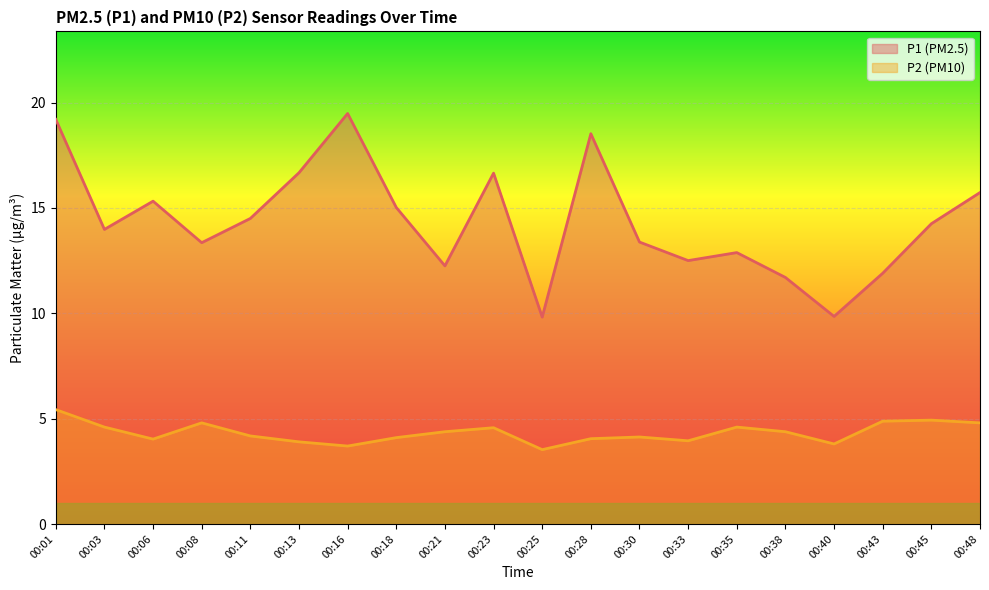

True or false: P1 and P2 intersect in this chart.

False